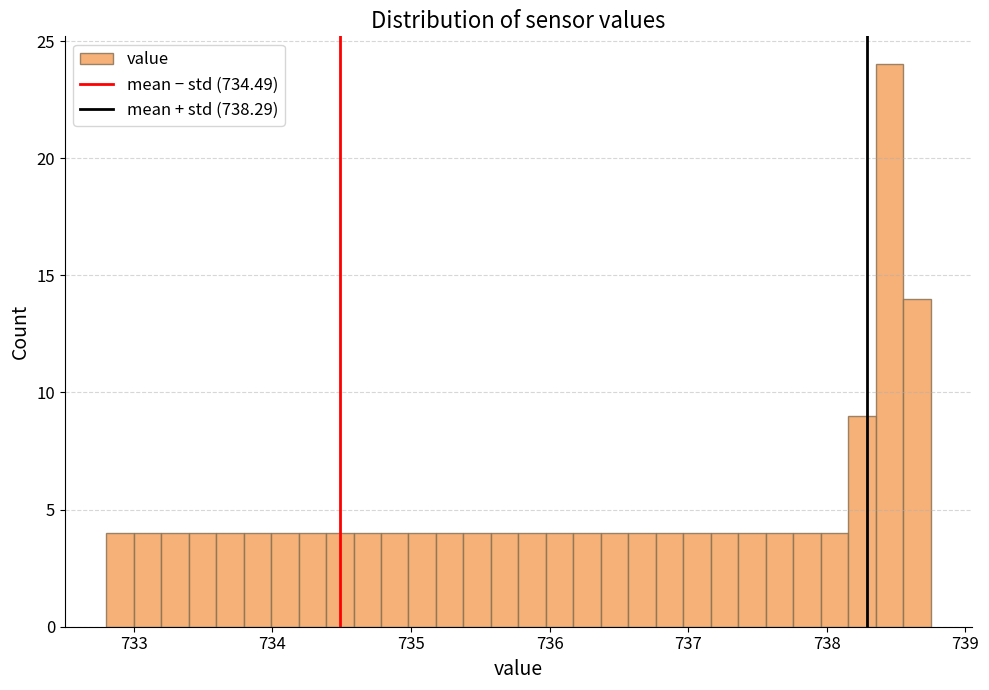

Around what value on the x-axis is the tallest bar? Give the approximate position of its centre, as read against the axis.

738.5